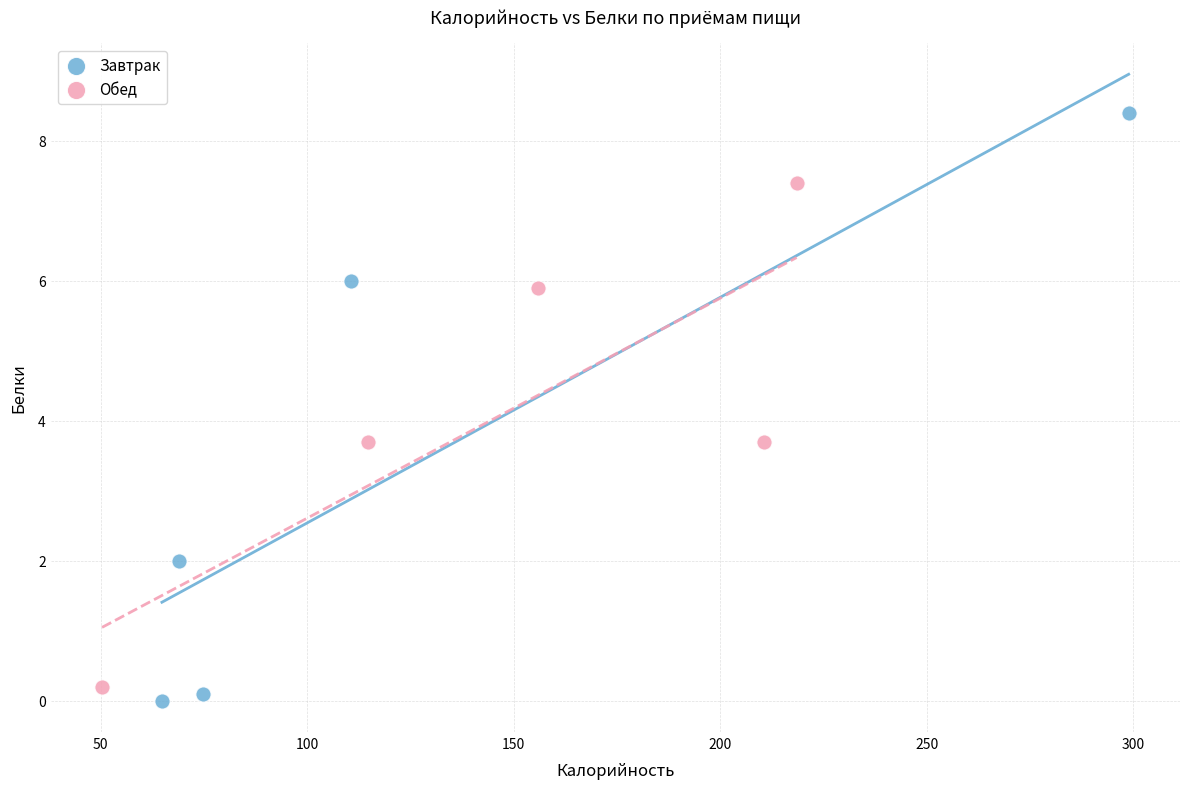

What are all the series names shown in the legend?

Завтрак, Обед